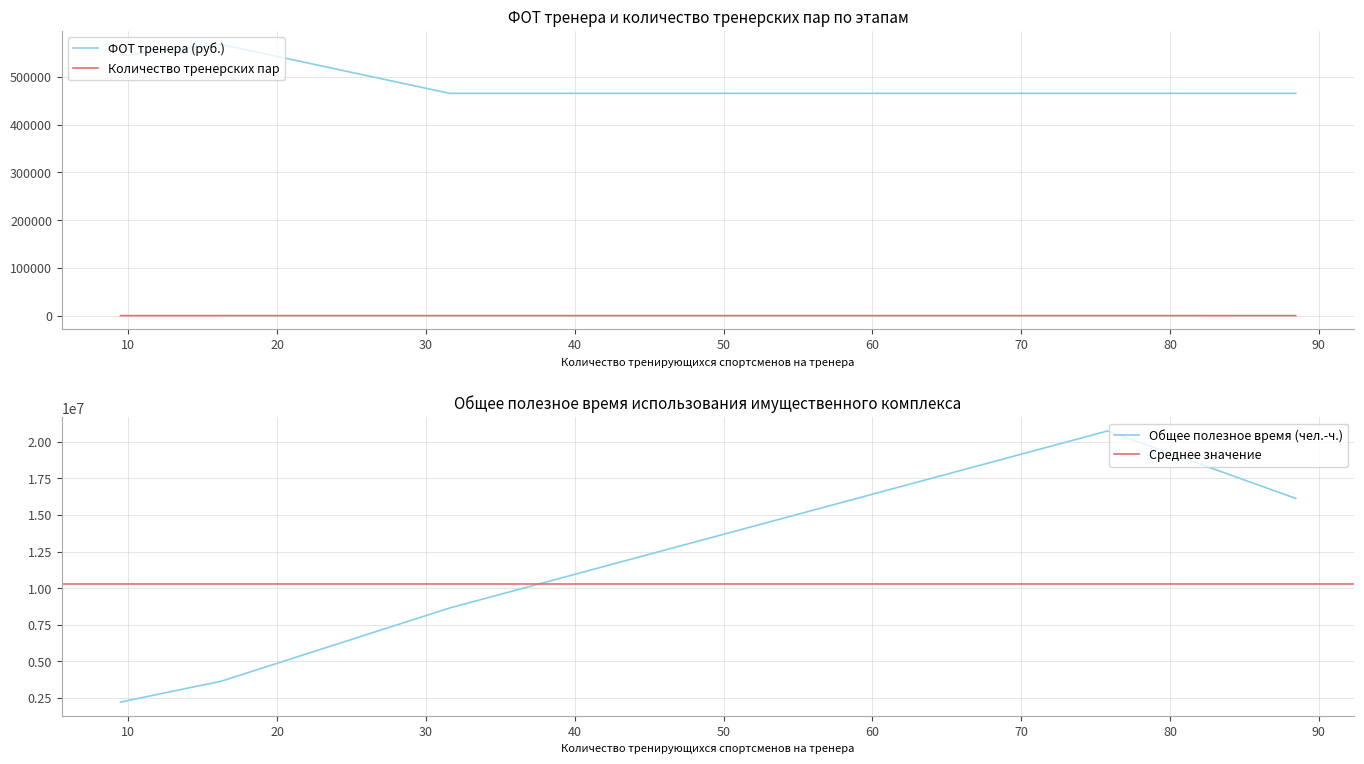

What is the sum of the Количество тренерских пар values at Этап высшего спортивного мастерства and Этап начальной подготовки?

147.7